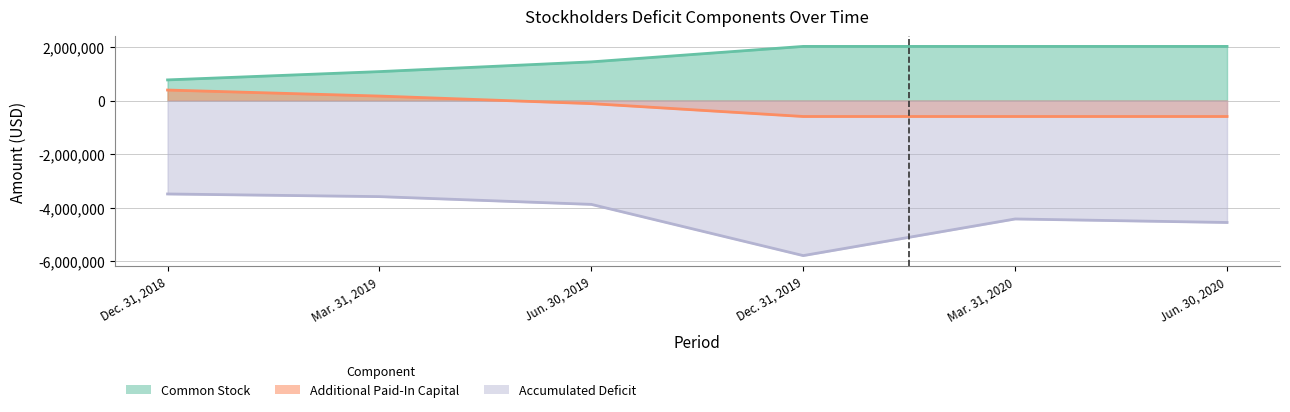

Reading right to left, transcribe all the data shown in this chart.

Common Stock: 2021182	2021182	2021182	1443611	1080301	770402
Additional Paid-In Capital: -596339	-596339	-596339	-115583	166757	391555
Accumulated Deficit: -4554737	-4423318	-5791564	-3878796	-3588885	-3490021